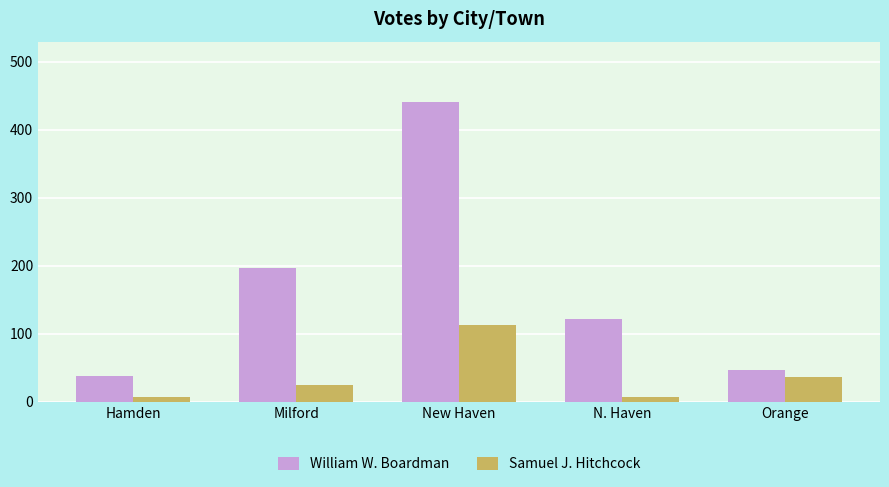

Are the bars grouped side by side (vs. stacked)?

Yes